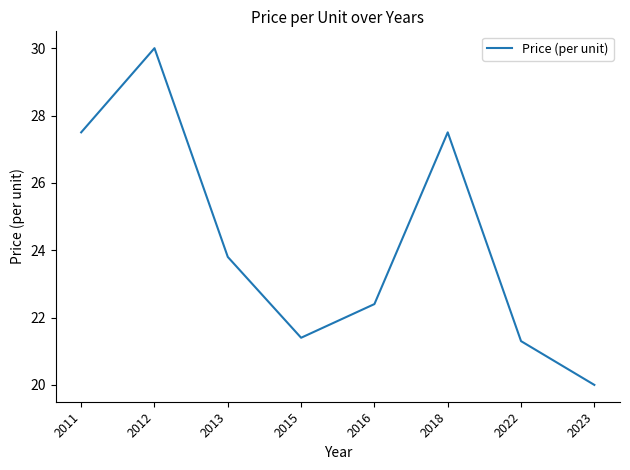

Is this an area chart (filled region under the line)?

No